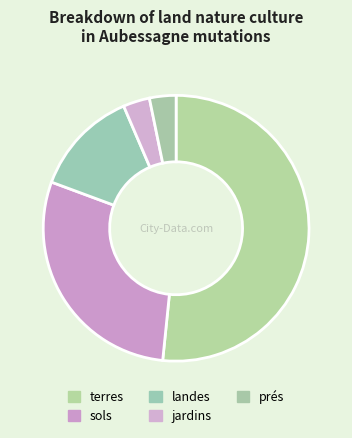

Approximately how many times larger is the value at prés compared to landes?

0.2